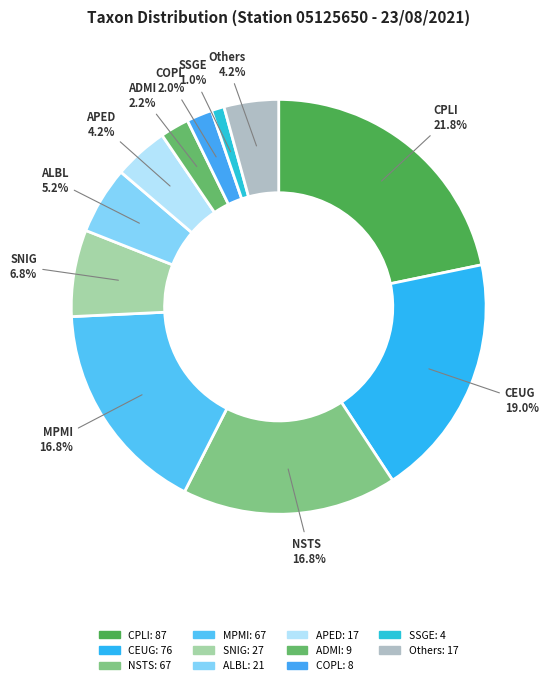

Is there a majority slice in this chart?

No